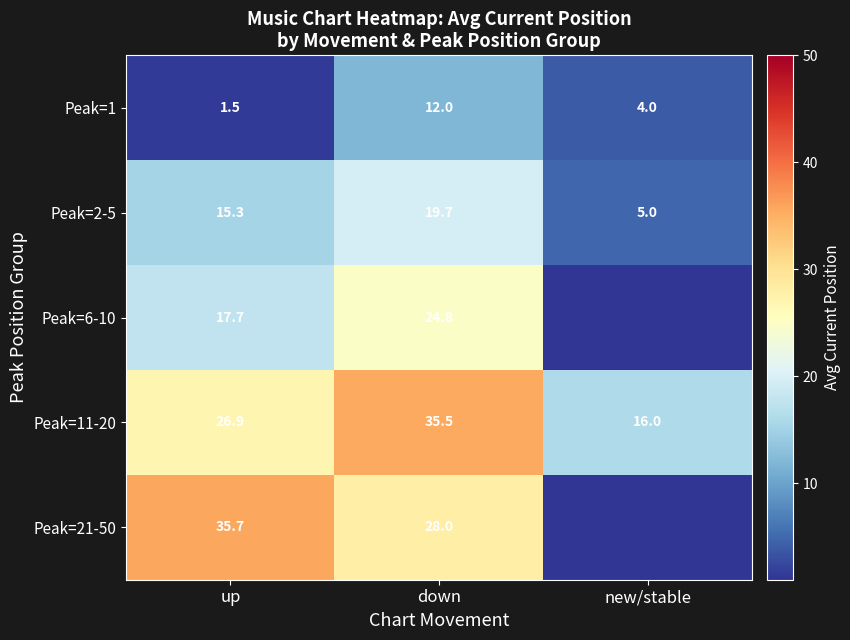

At which category does the chart reach its minimum across all series?

new/stable